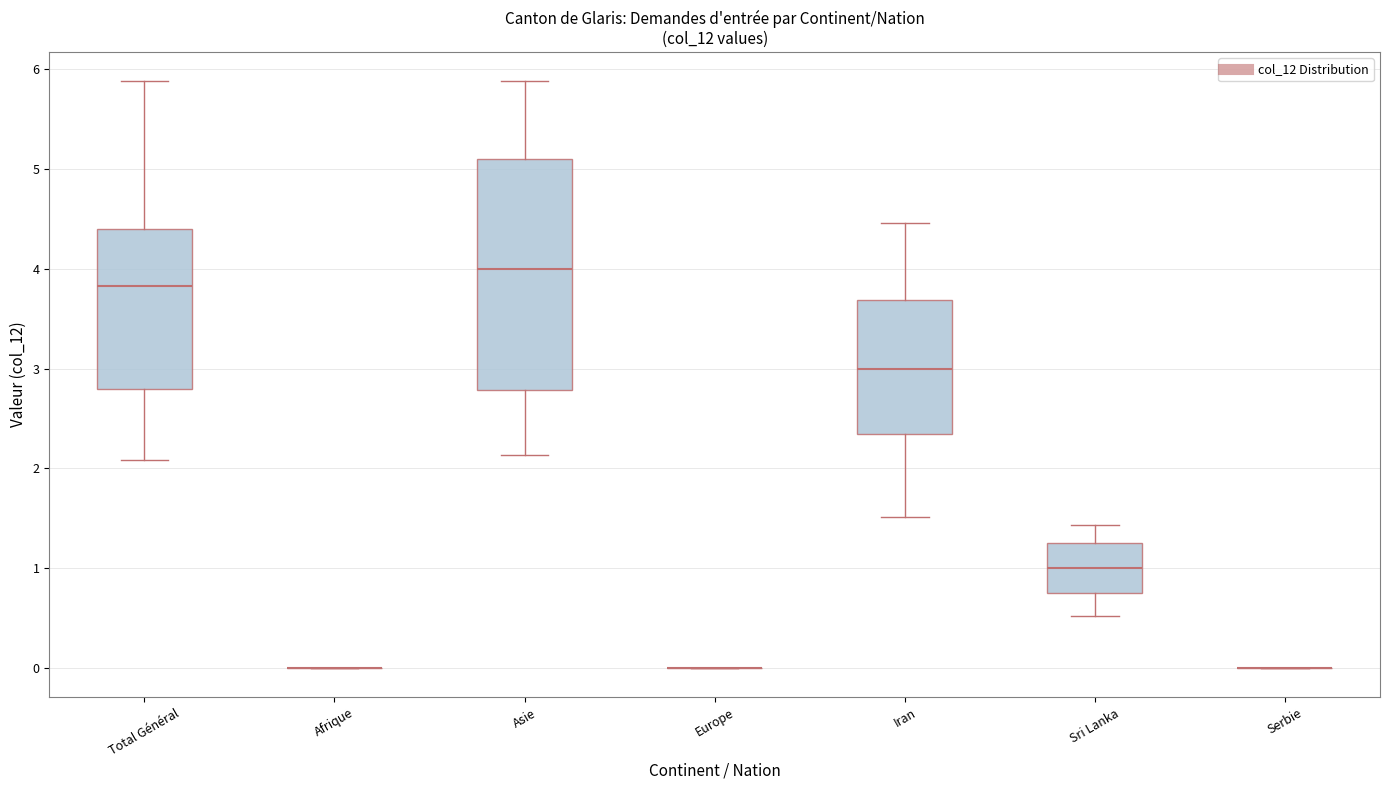

Reading left to right, transcribe this box plot: for each box, give where its median line is, the range the box spans, and where its two whiskers end, as read against the y-axis. The values are not printed on the chart, so give them approximately, as read against the axis.

Total Général: median 3.8, box 2.8 to 4.4, whiskers 2.1 to 5.9
Afrique: box collapsed to a line at 0.0, whiskers 0.0 to 0.0
Asie: median 4.0, box 2.8 to 5.1, whiskers 2.1 to 5.9
Europe: box collapsed to a line at 0.0, whiskers 0.0 to 0.0
Iran: median 3.0, box 2.3 to 3.7, whiskers 1.5 to 4.5
Sri Lanka: median 1.0, box 0.7 to 1.3, whiskers 0.5 to 1.4
Serbie: box collapsed to a line at 0.0, whiskers 0.0 to 0.0